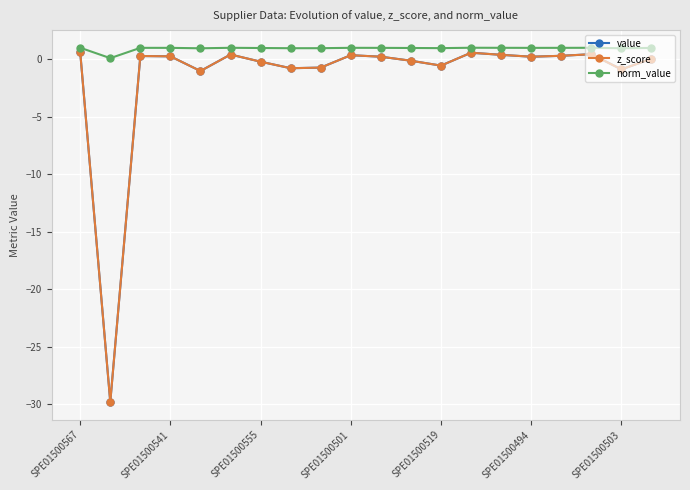

Does the chart have visible grid lines?

Yes